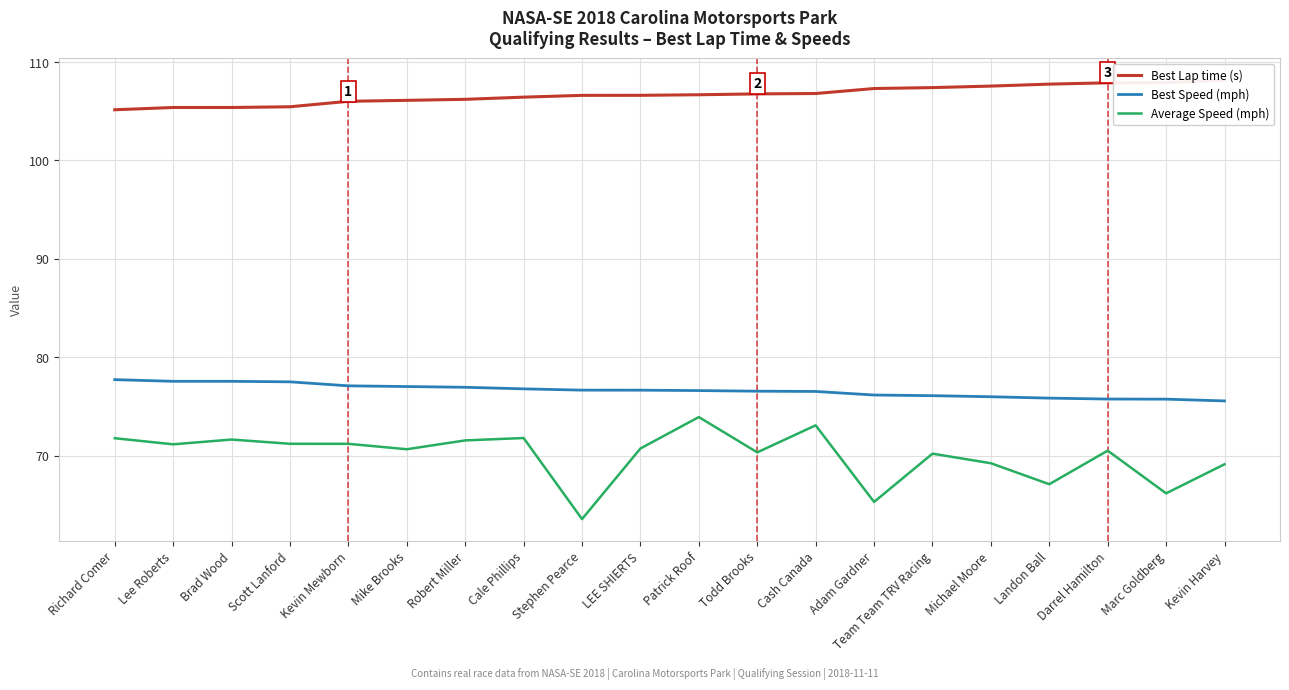

What is the label of the 15th point from the left?

Team Team TRV Racing